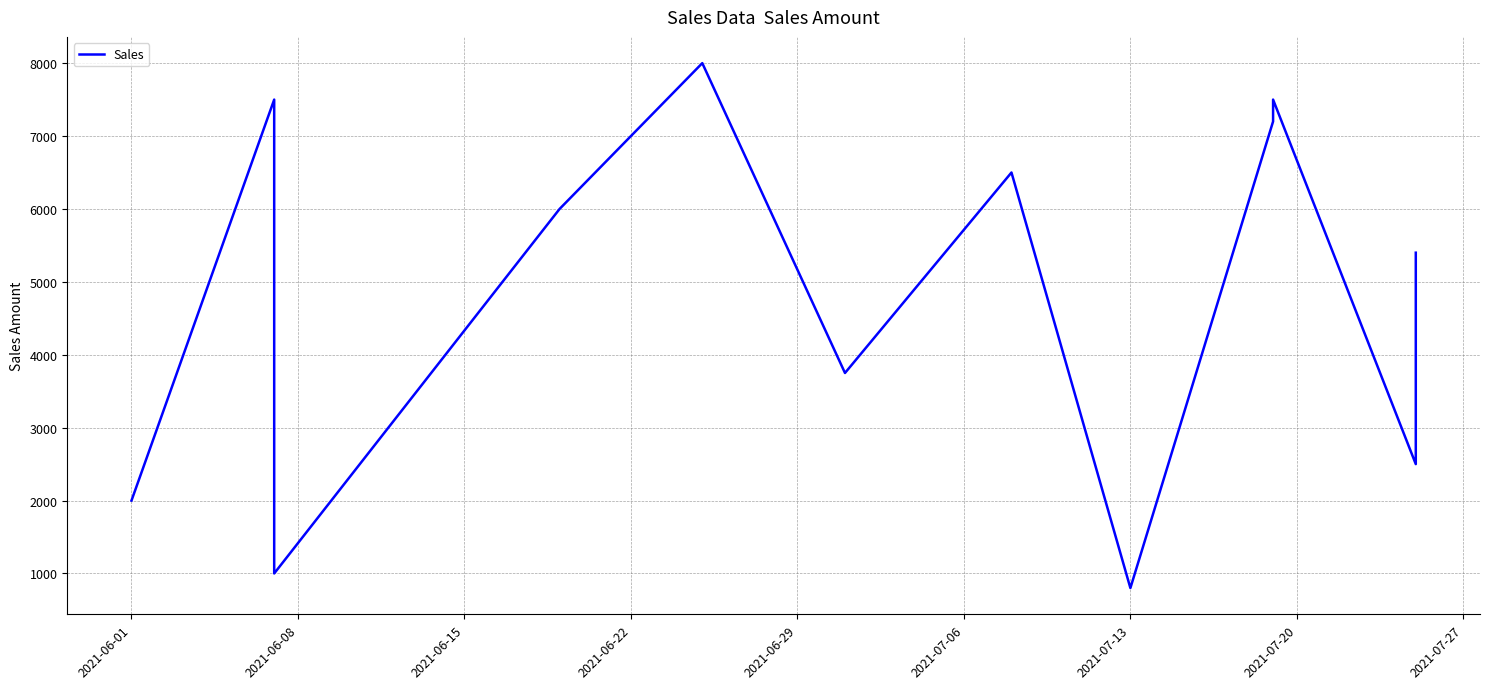

What is the sum of all values?

58150